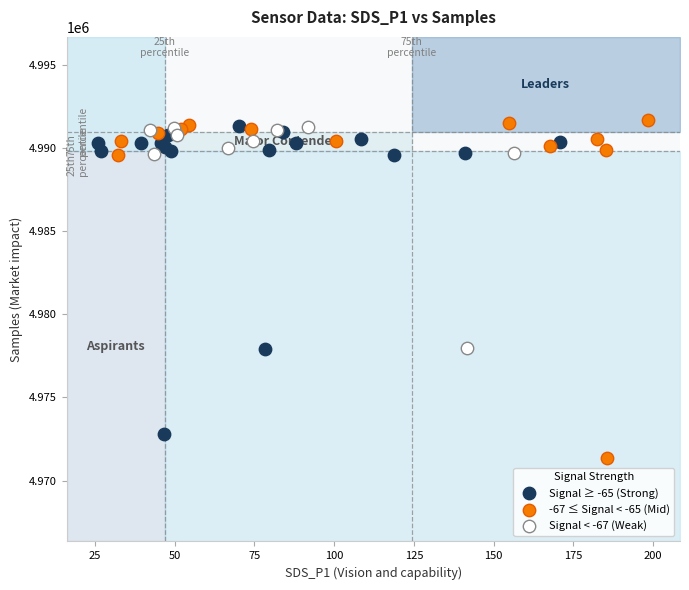

Which series has the largest Y range (max minus min)?

-67 ≤ Signal < -65 (Mid)